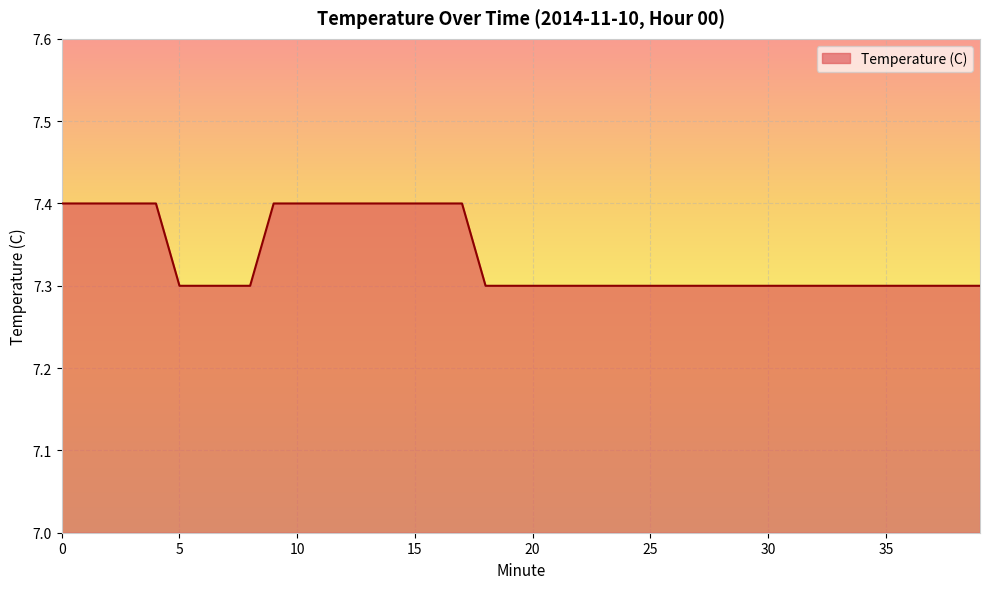

What is the greatest value displayed?

7.4